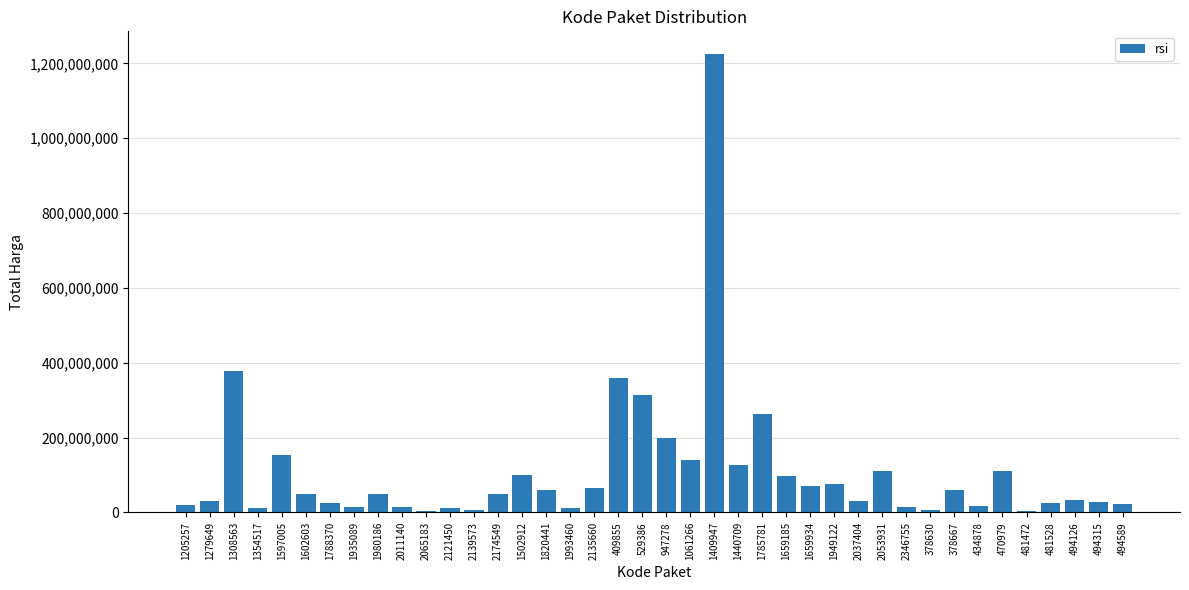

What is the maximum value shown in the chart?

1224682000